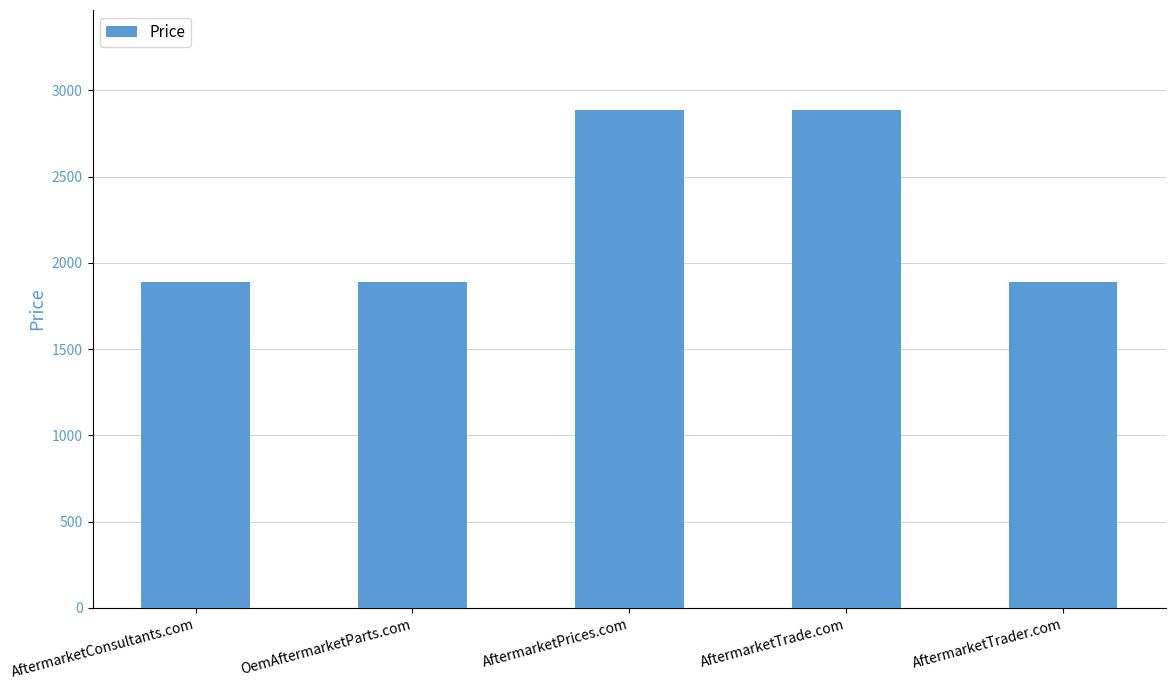

What is the average value?

2288